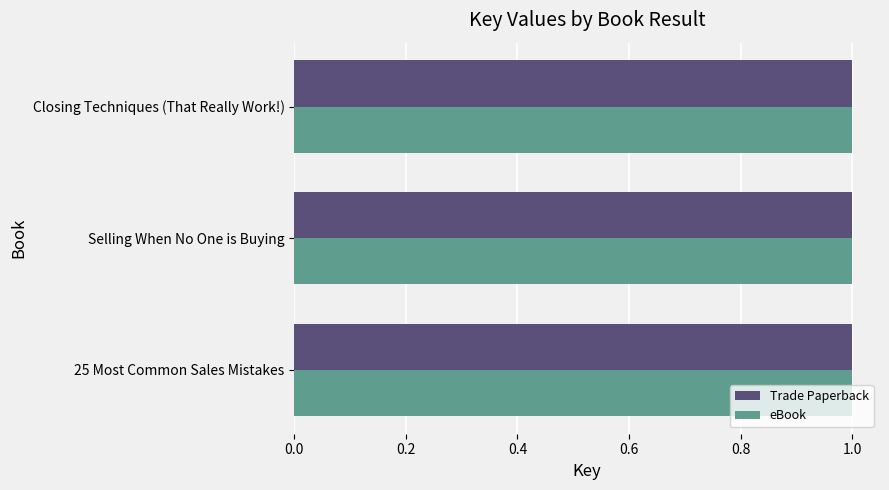

The value of eBook at Selling When No One is Buying is 0.6. True or false?

False